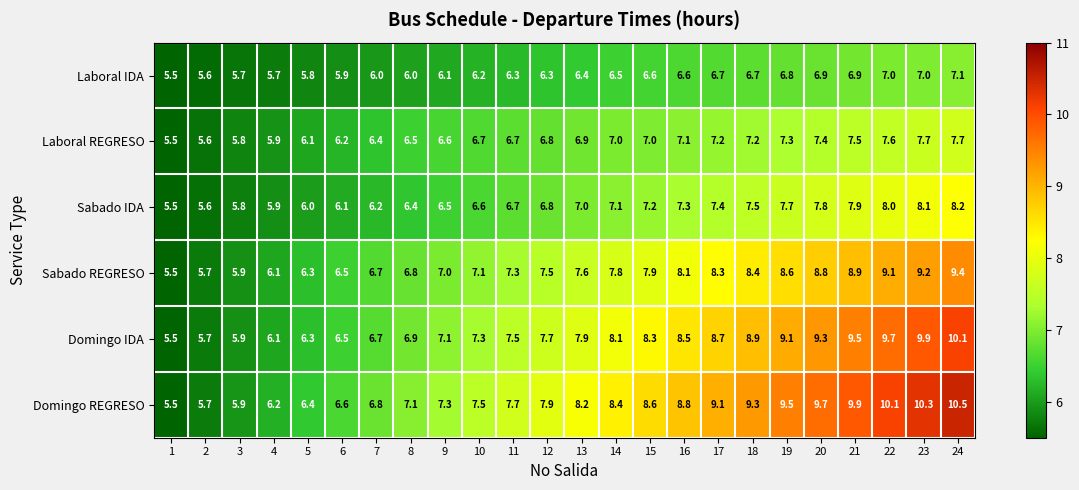

What is the maximum value shown in the chart?

10.5